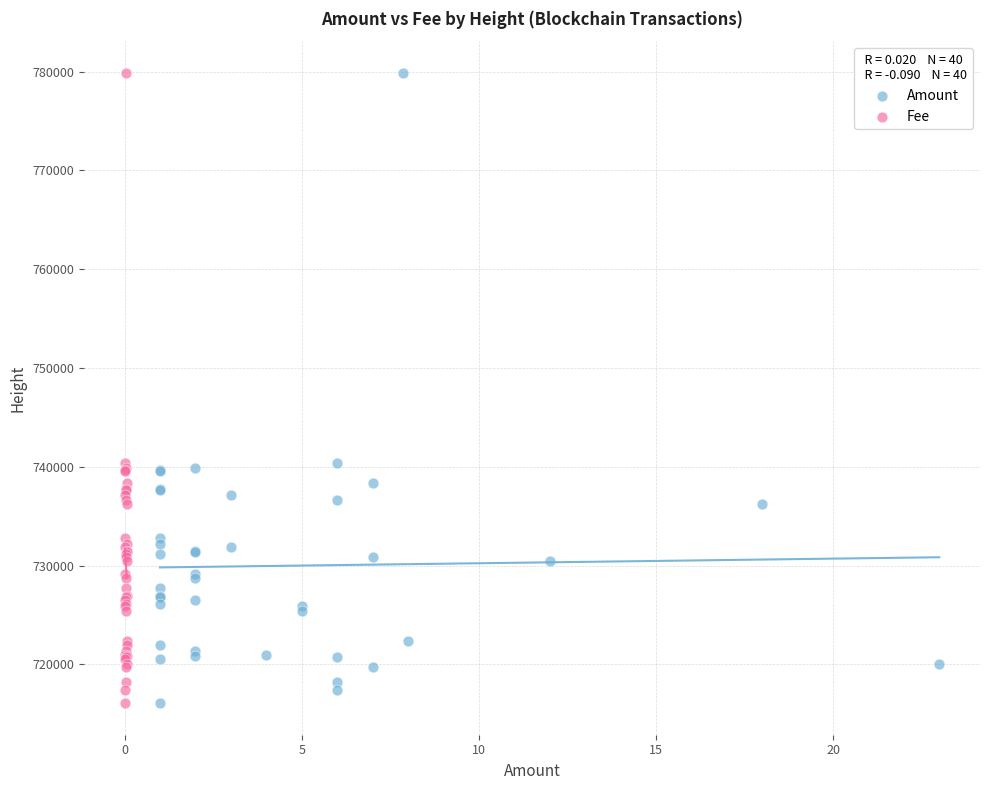

What are all the series names shown in the legend?

Amount, Fee